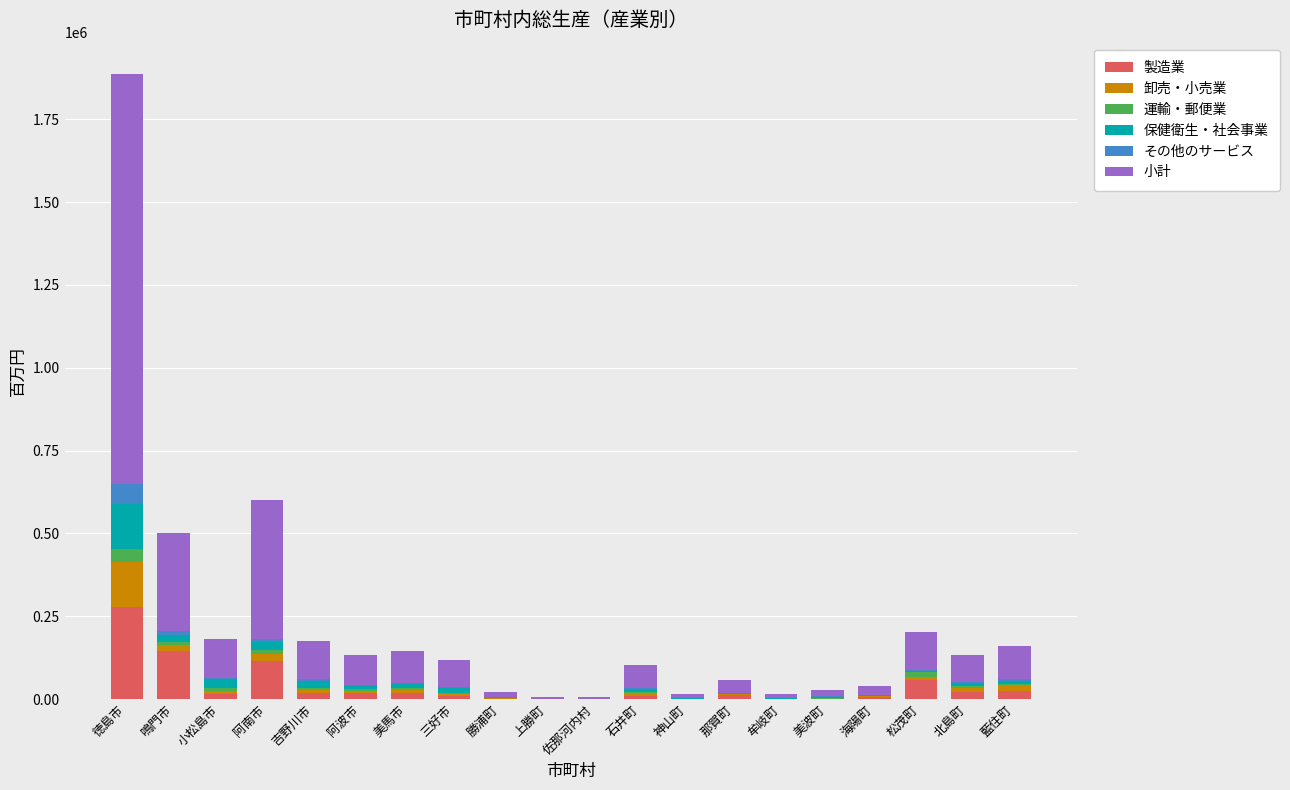

What are all the series names shown in the legend?

製造業, 卸売・小売業, 運輸・郵便業, 保健衛生・社会事業, その他のサービス, 小計